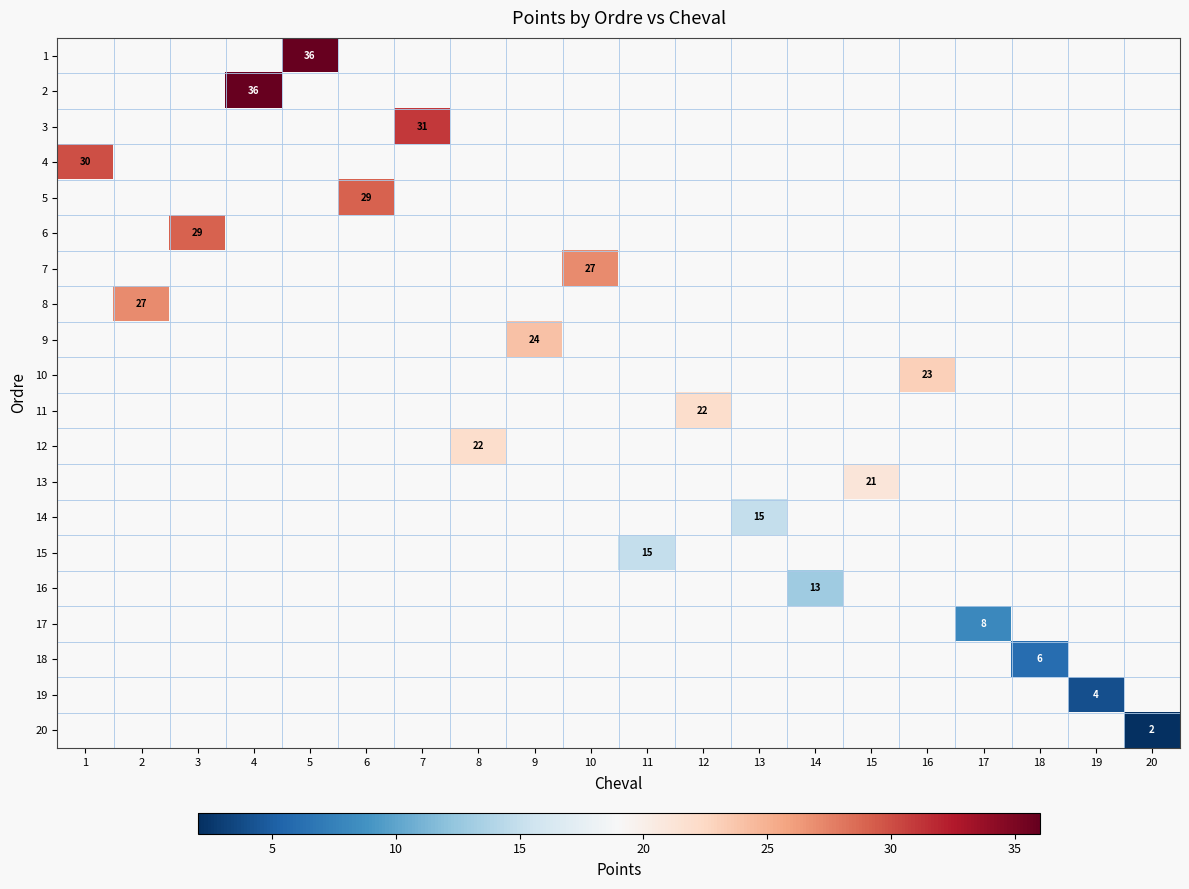

List the series in order of their peak value, highest first.

1, 2, 3, 4, 5, 6, 7, 8, 9, 10, 11, 12, 13, 14, 15, 16, 17, 18, 19, 20